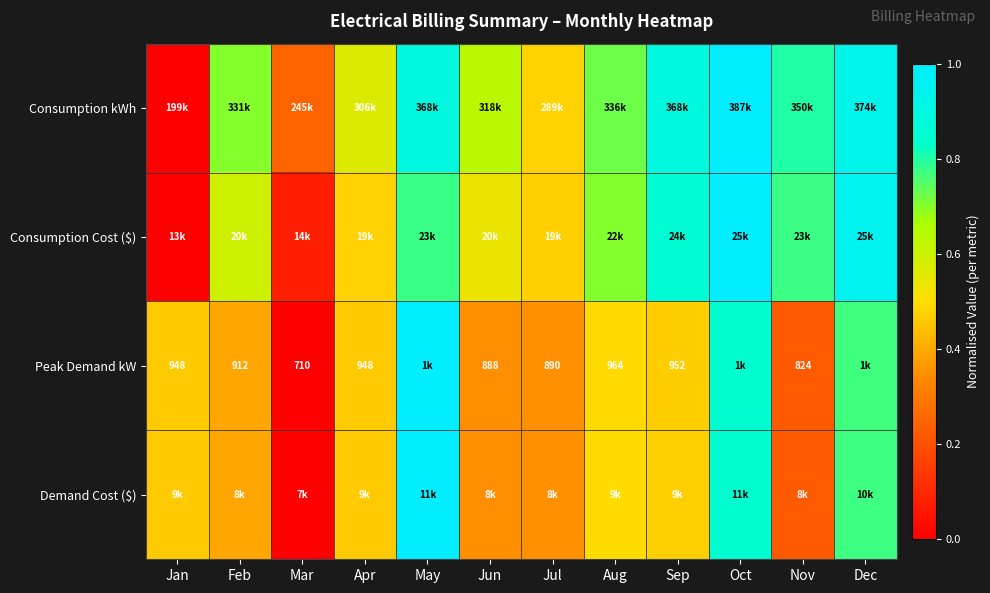

Is it true that Consumption kWh equals 0.4 at Aug?

False